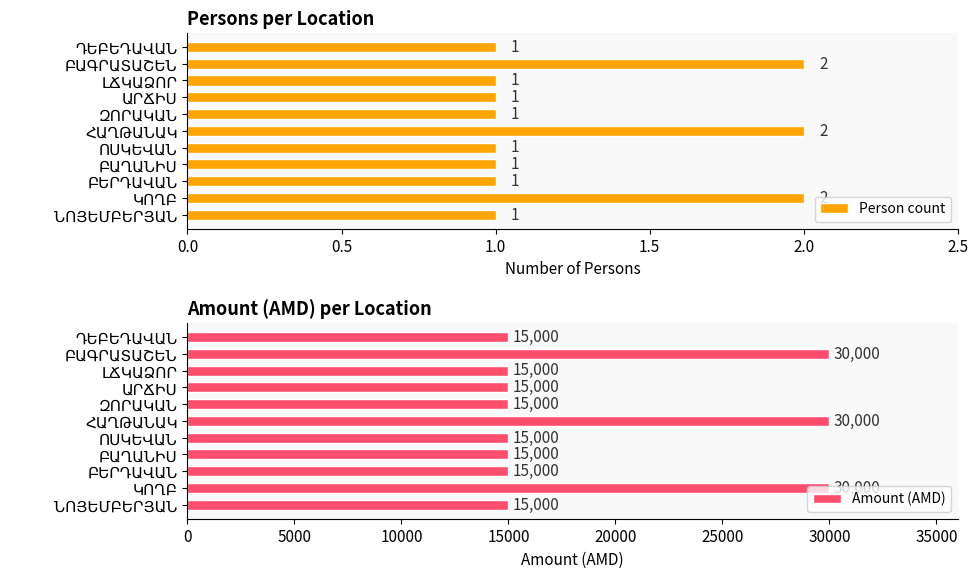

Does the chart contain any negative values?

No